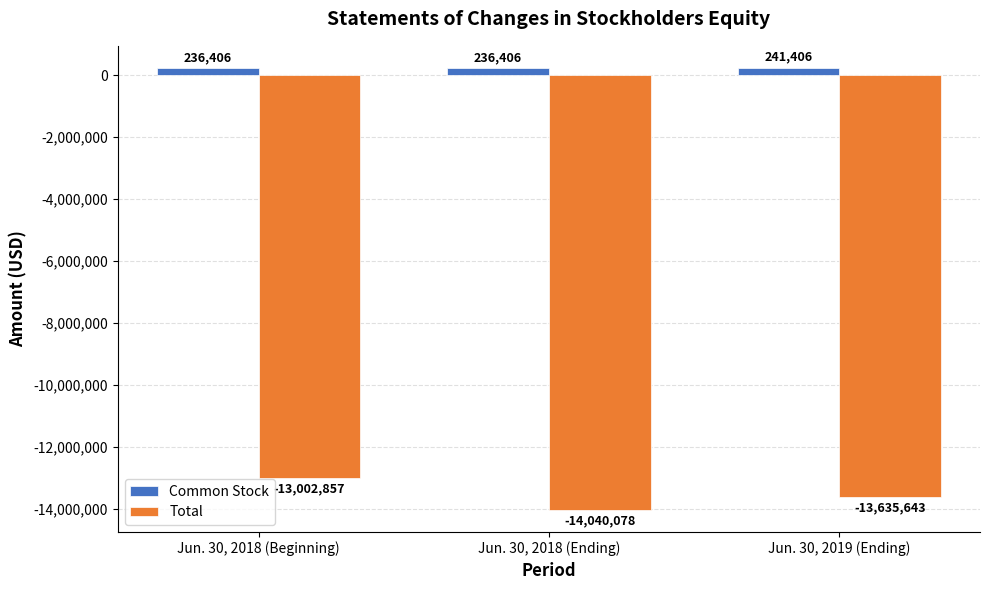

Which series changed the most between Jun. 30, 2018 (Ending) and Jun. 30, 2019 (Ending)?

Total